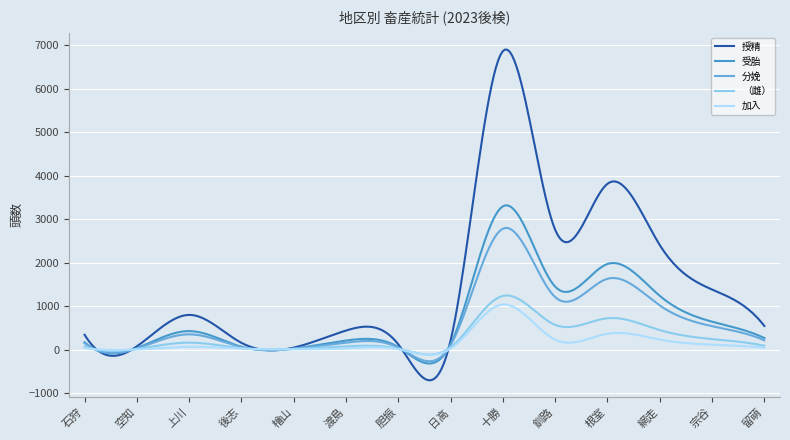

Which series has the largest total across all categories?

授精